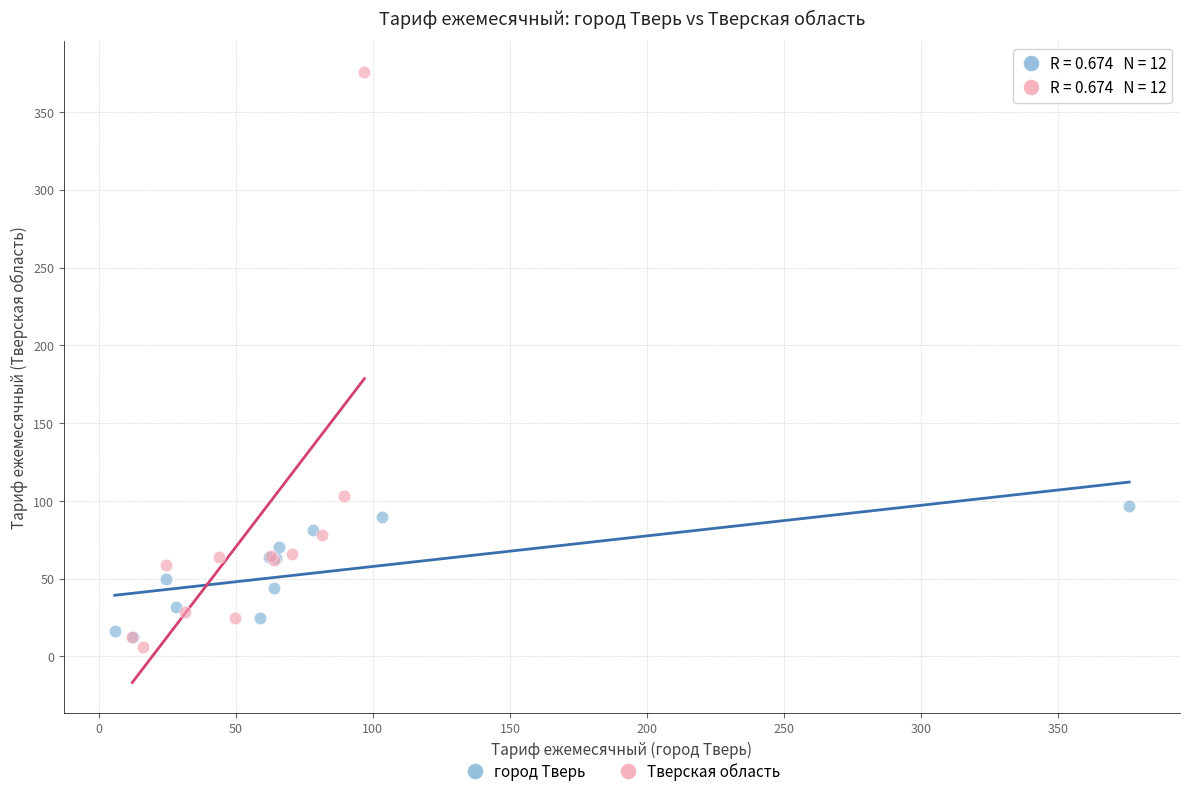

Which series contains the lowest Y value?

Тверская область